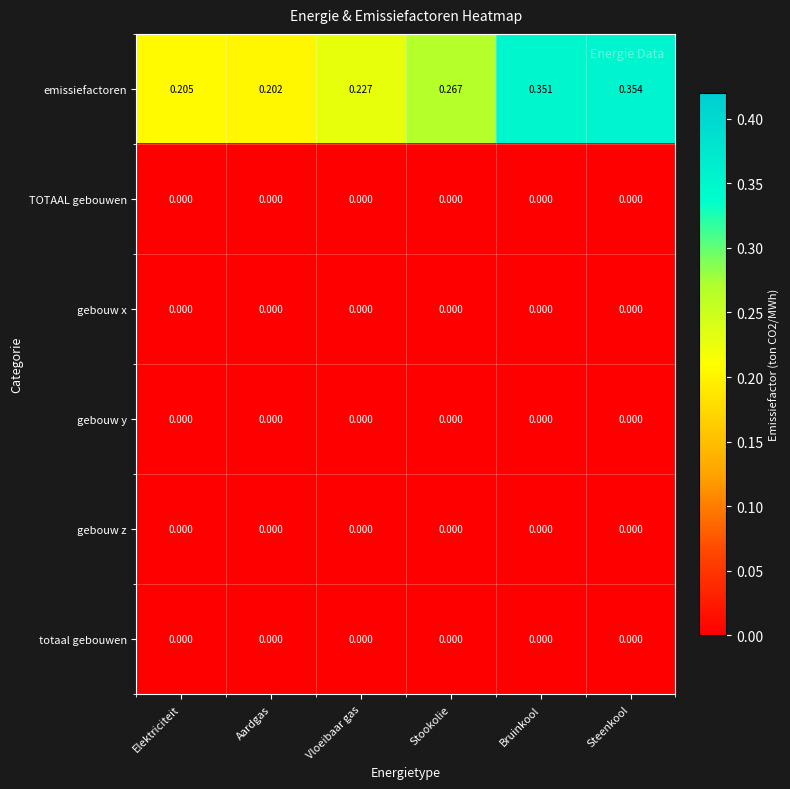

Which series changed the most between Aardgas and Bruinkool?

emissiefactoren